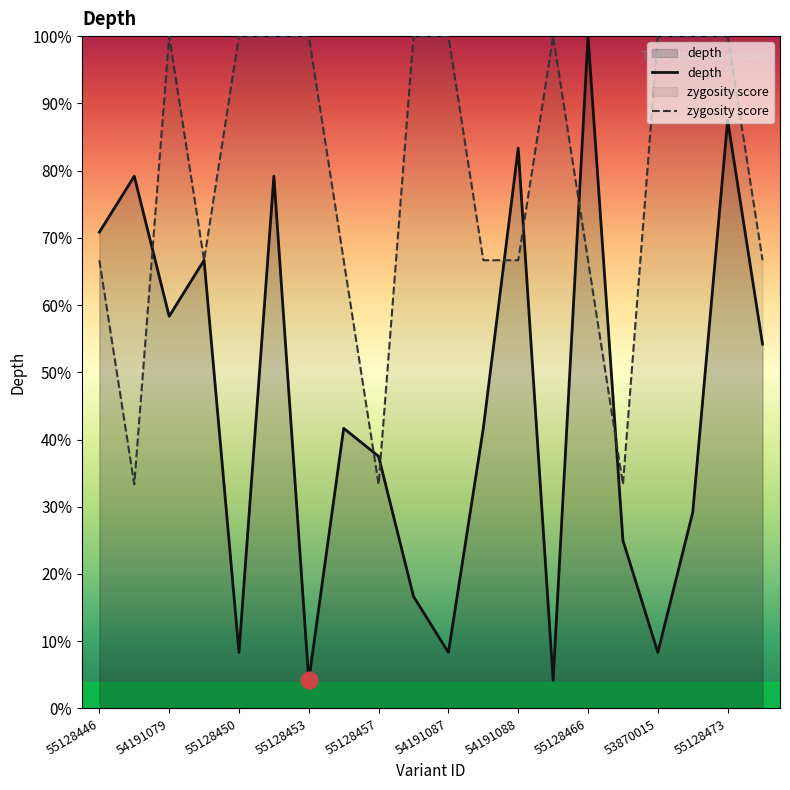

List the series in order of their overall mean, lowest first.

depth, zygosity score